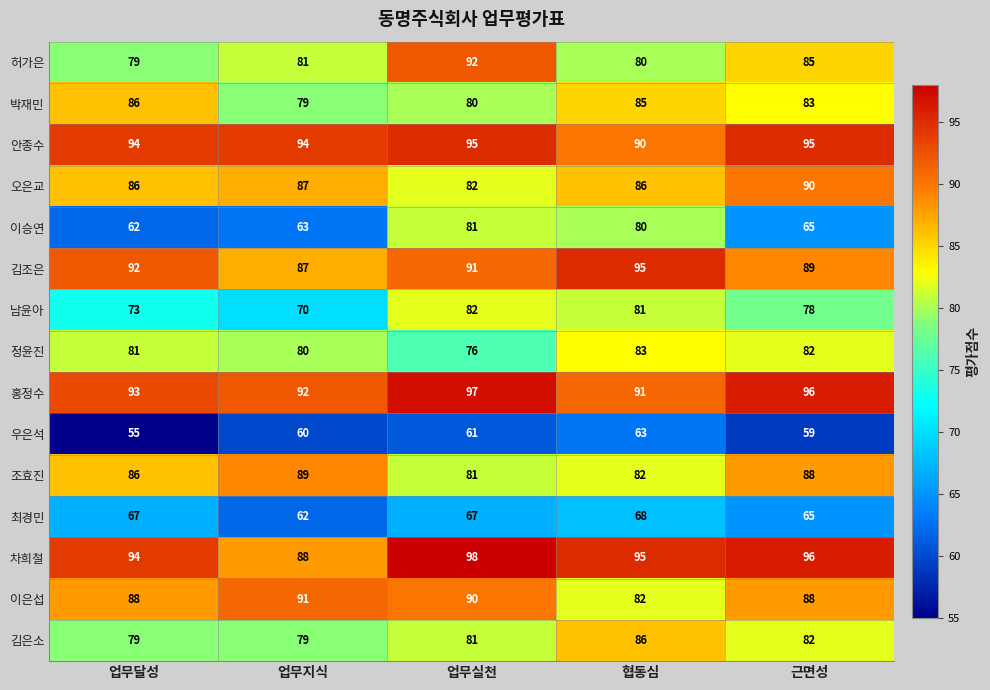

Which label corresponds to the smallest value in the chart?

업무달성